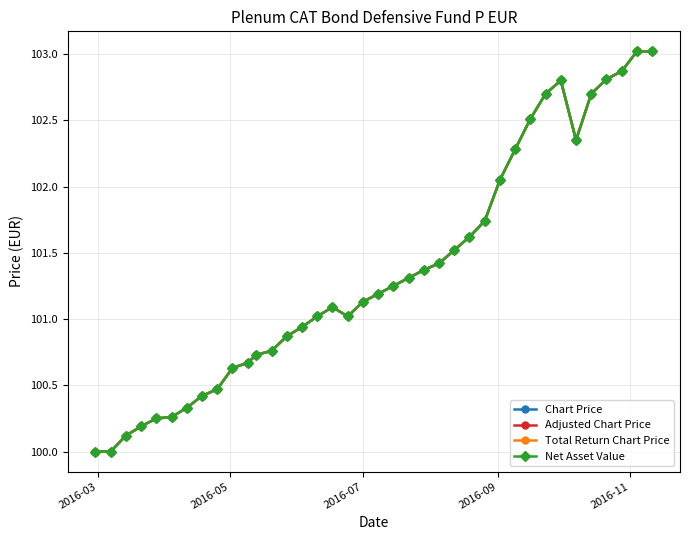

Is this an area chart (filled region under the line)?

No